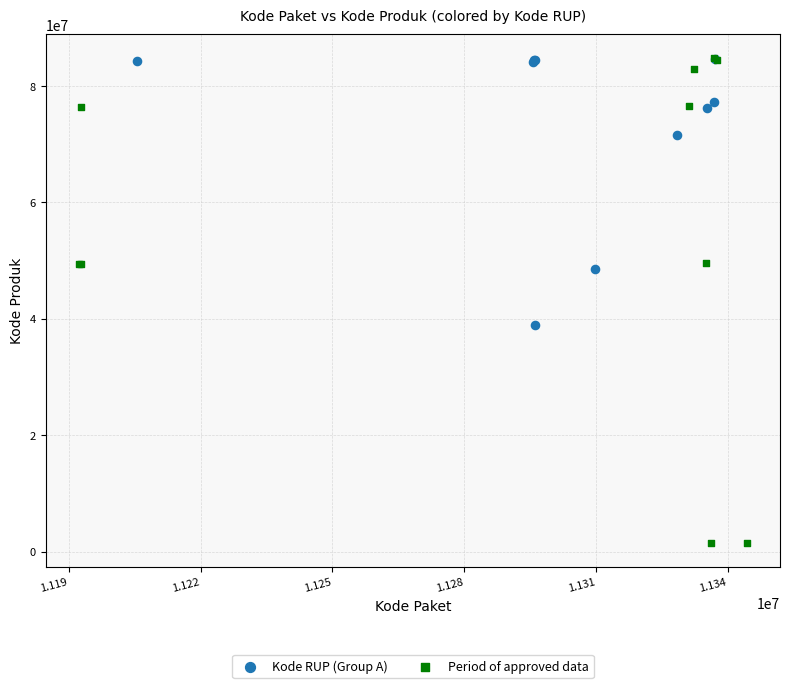

Which series reaches the minimum Y coordinate?

Period of approved data